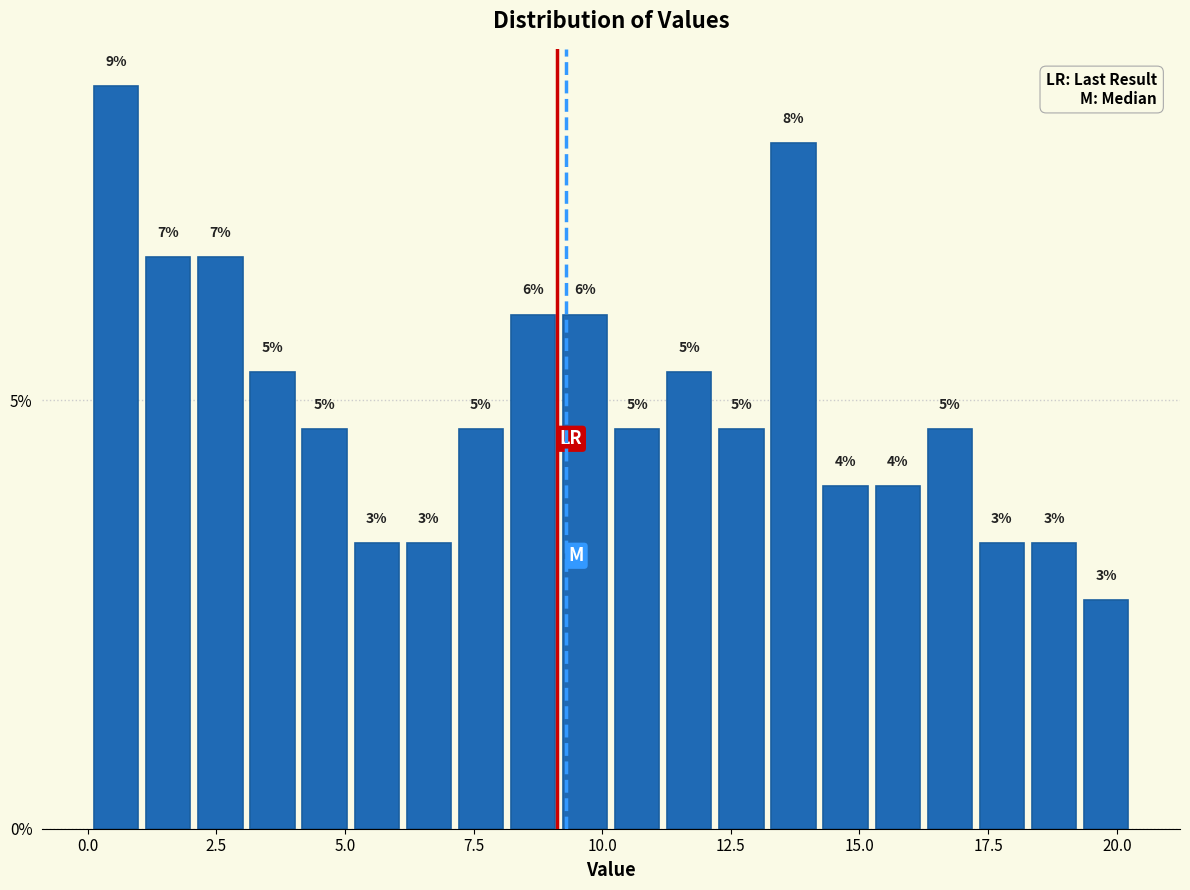

Around what value on the x-axis is the tallest bar? Give the approximate position of its centre, as read against the axis.

0.5